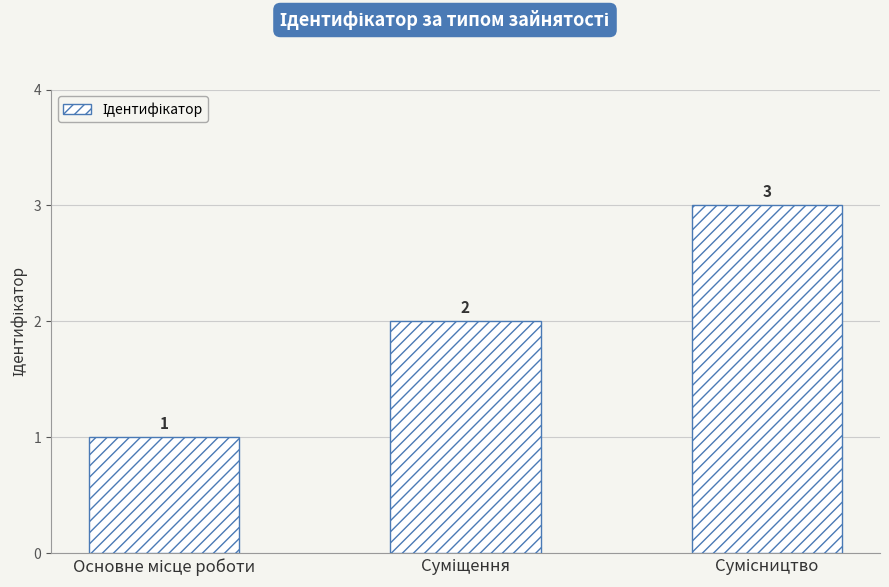

What is the greatest value displayed?

3